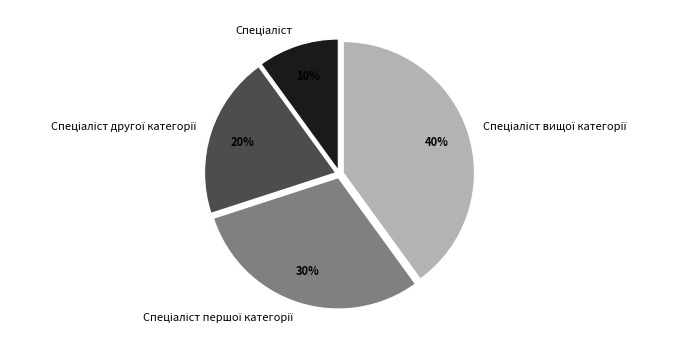

To the nearest percent, what is the average slice percentage?

25%